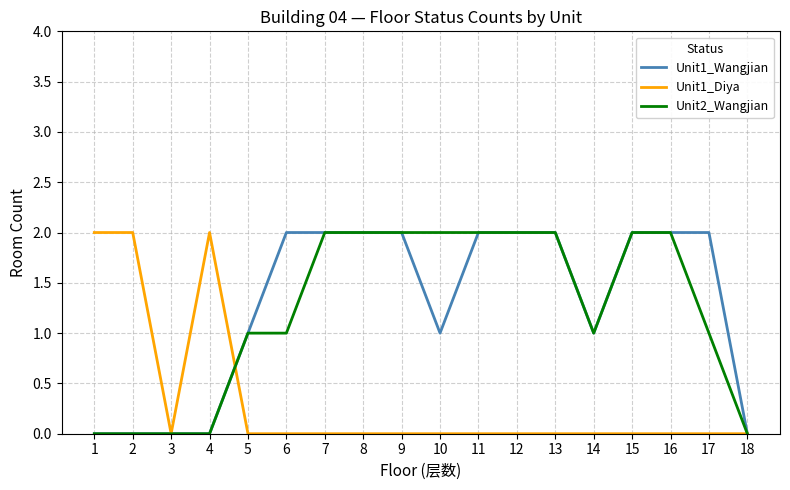

What is the difference between the maximum and minimum values in the Unit1_Wangjian series?

2